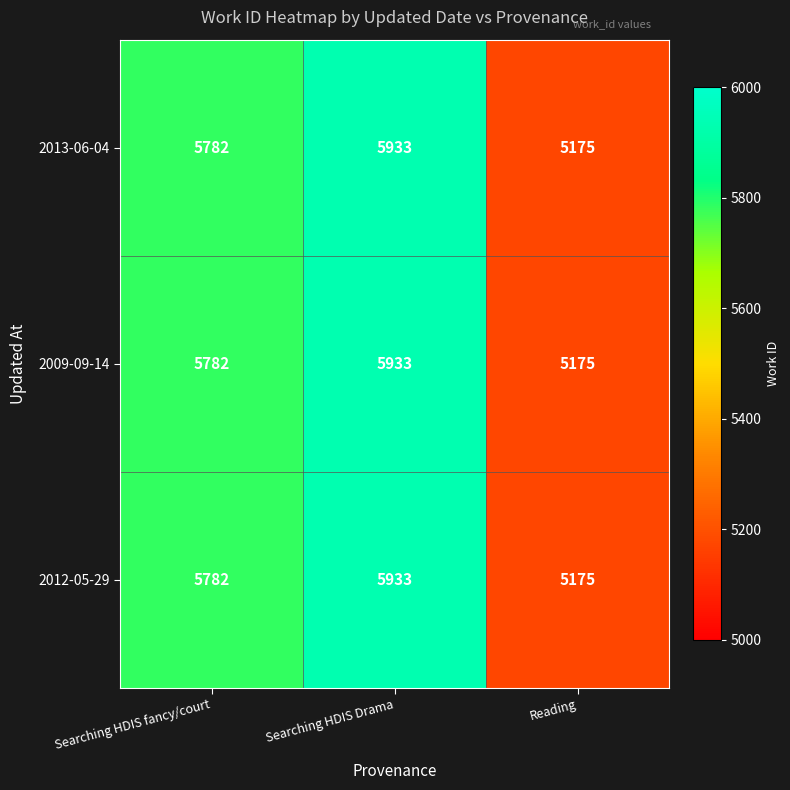

Which category has the lowest value in the 2012-05-29 series?

Reading